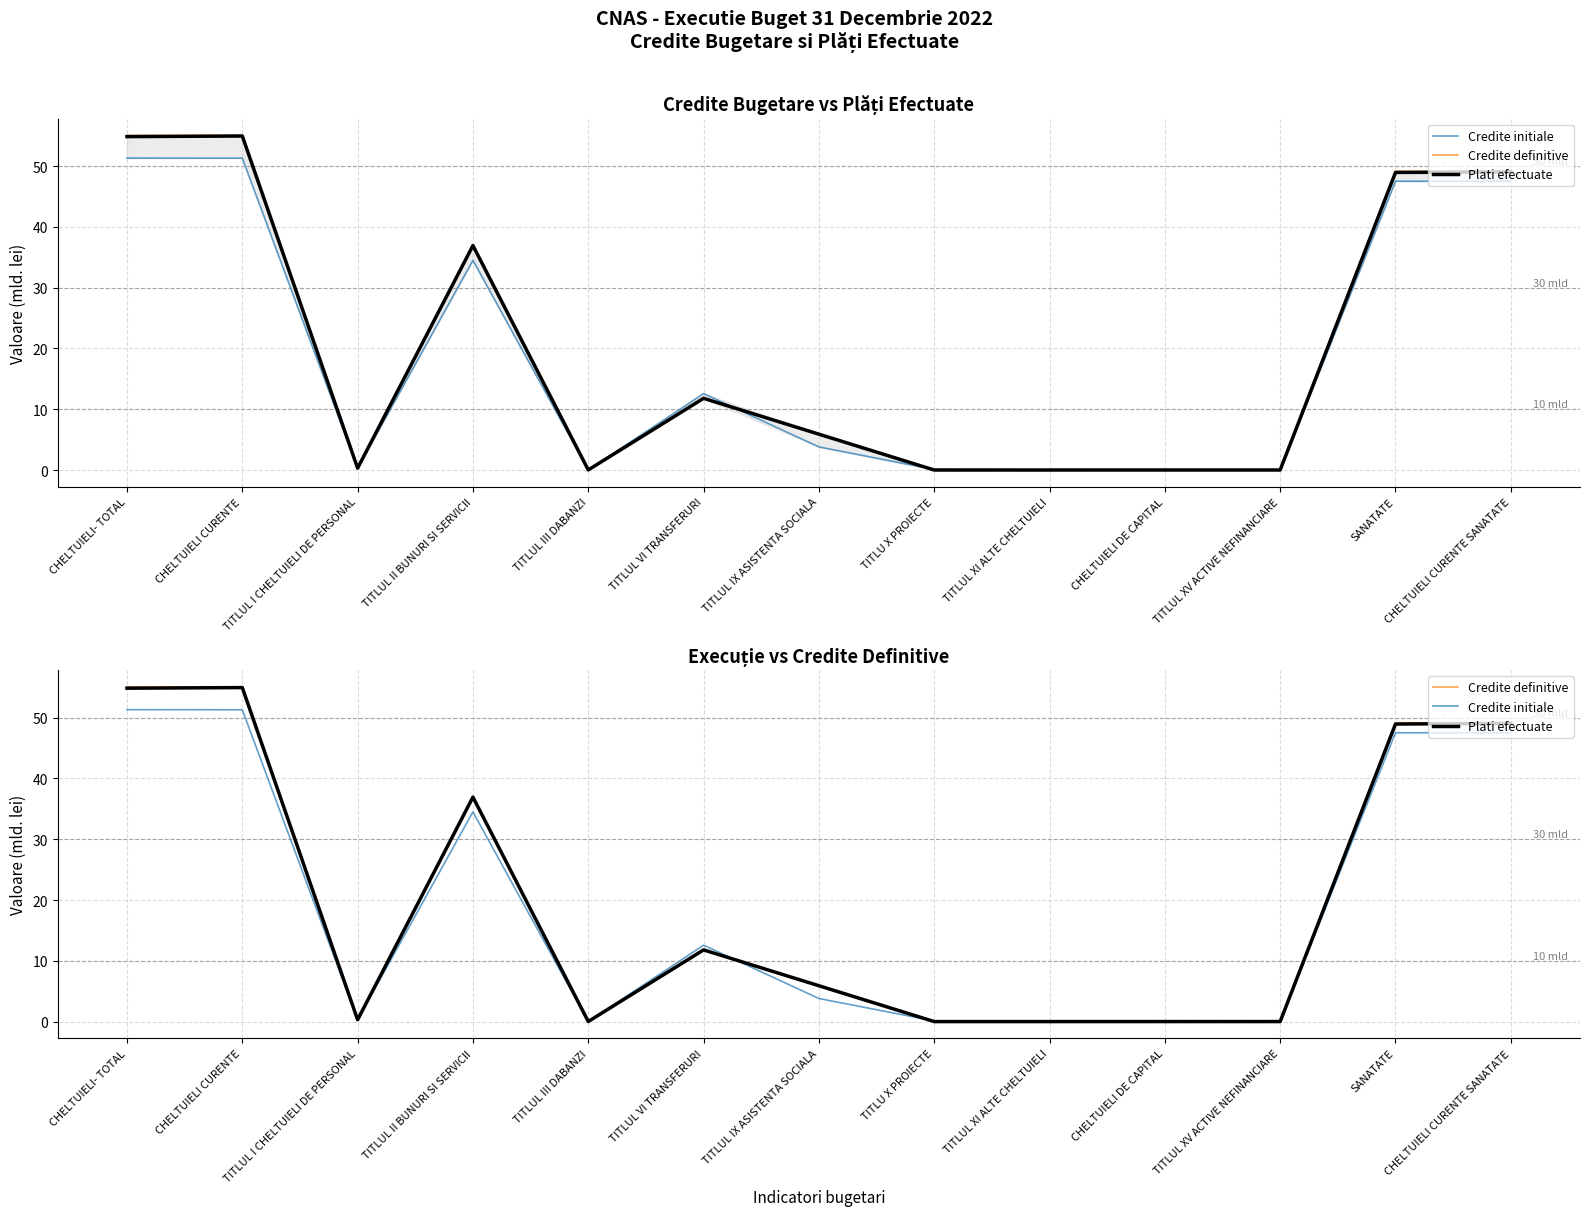

What is the label of the 2nd point from the left?

CHELTUIELI CURENTE